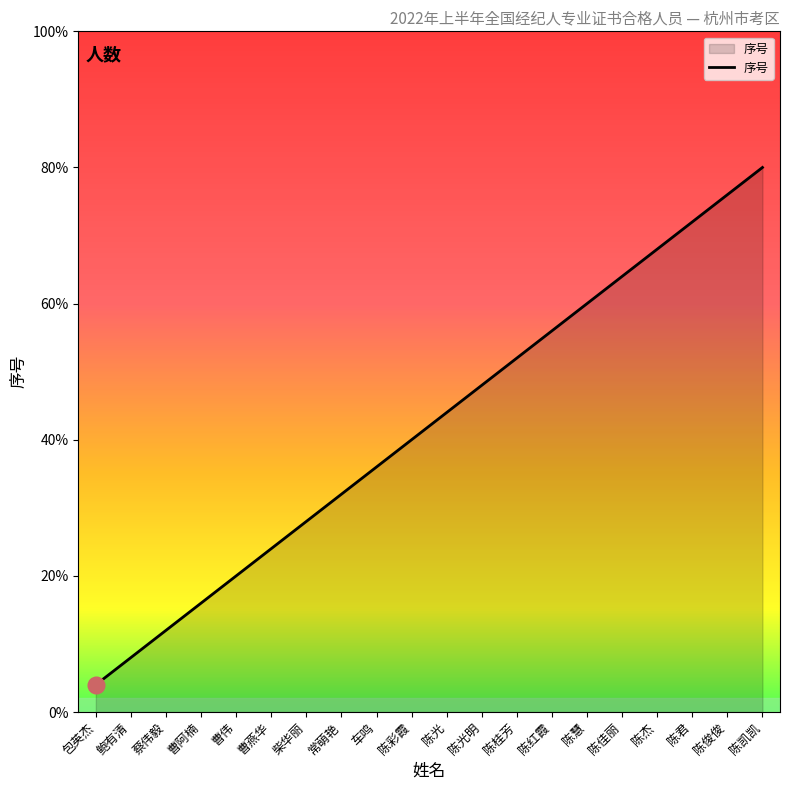

Does the chart have visible grid lines?

No